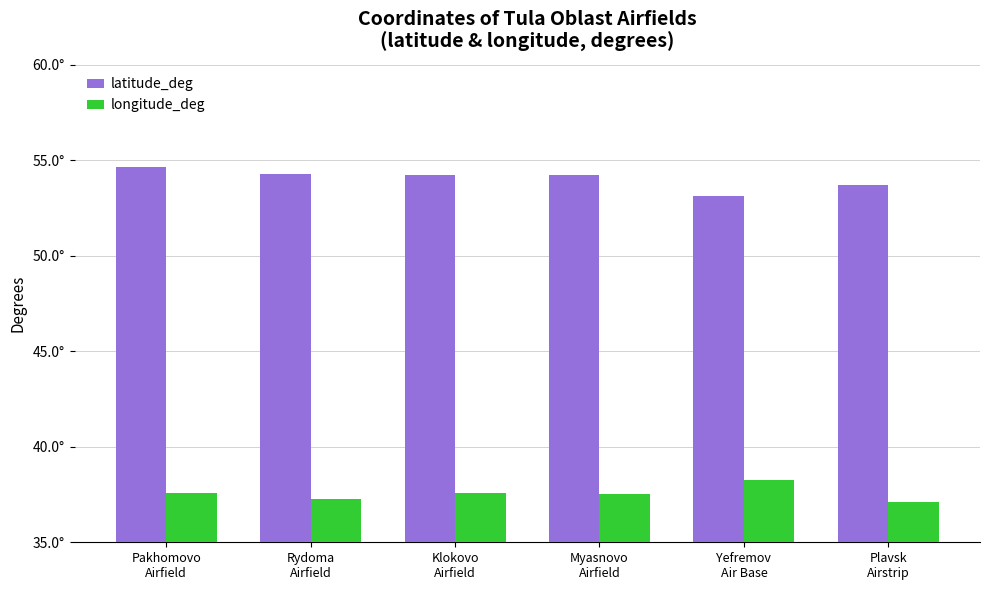

Are the bars grouped side by side (vs. stacked)?

Yes